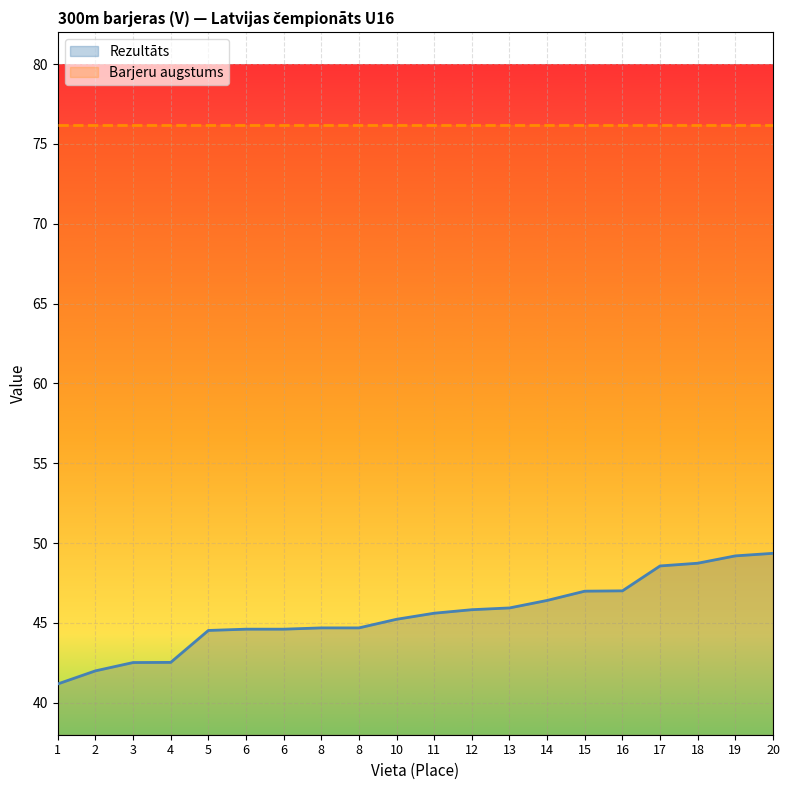

At which label does the data first exceed 45?

10